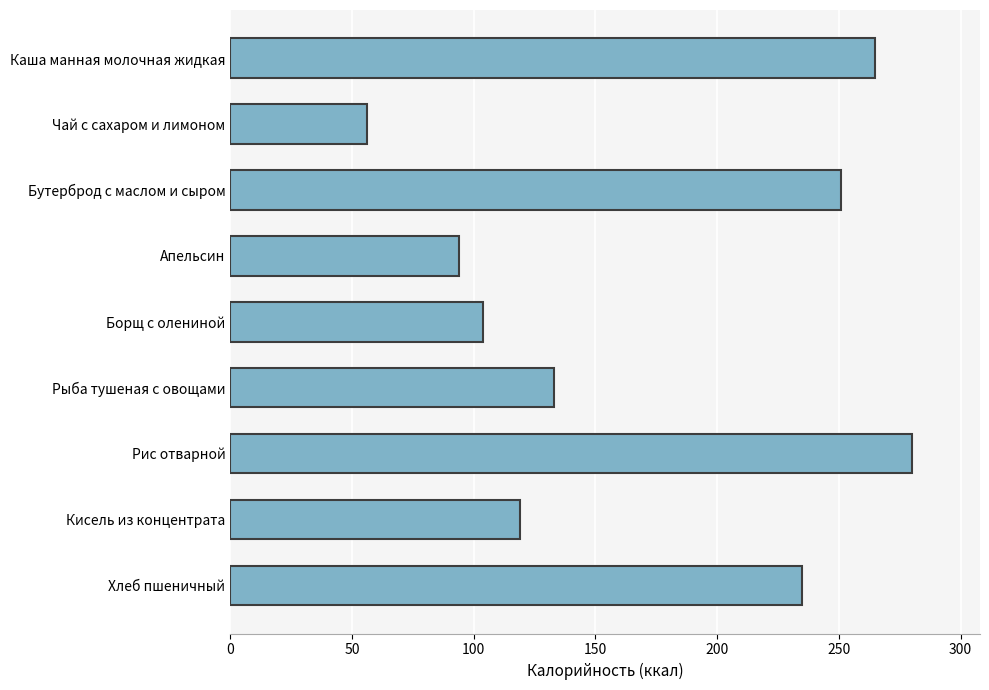

What is the average value?

171